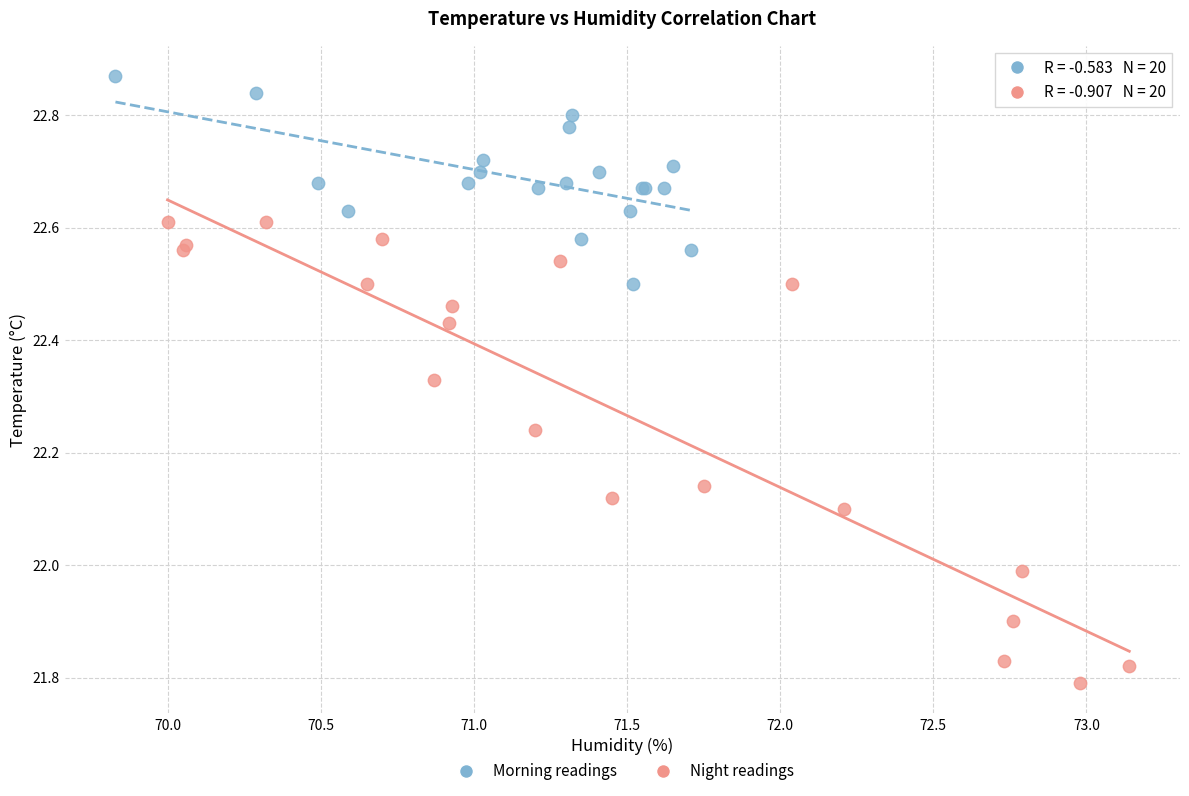

Which series has the widest spread of Y values?

Night readings